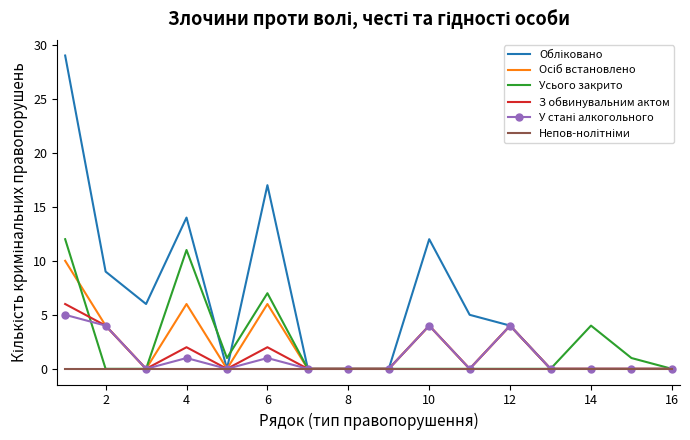

What is the greatest value displayed?

29